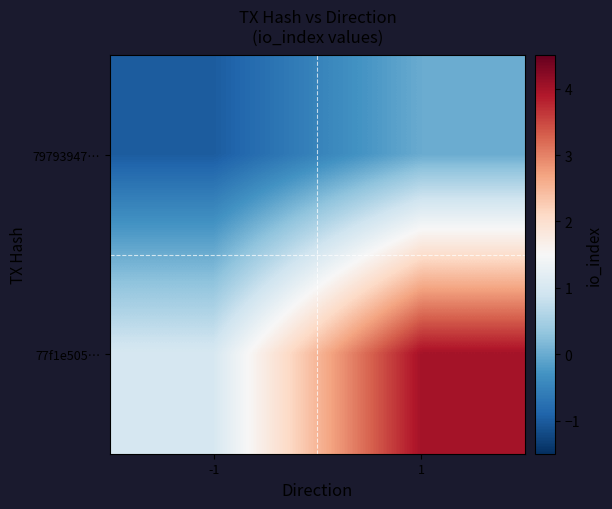

List the series in order of their overall mean, lowest first.

79793947…, 77f1e505…